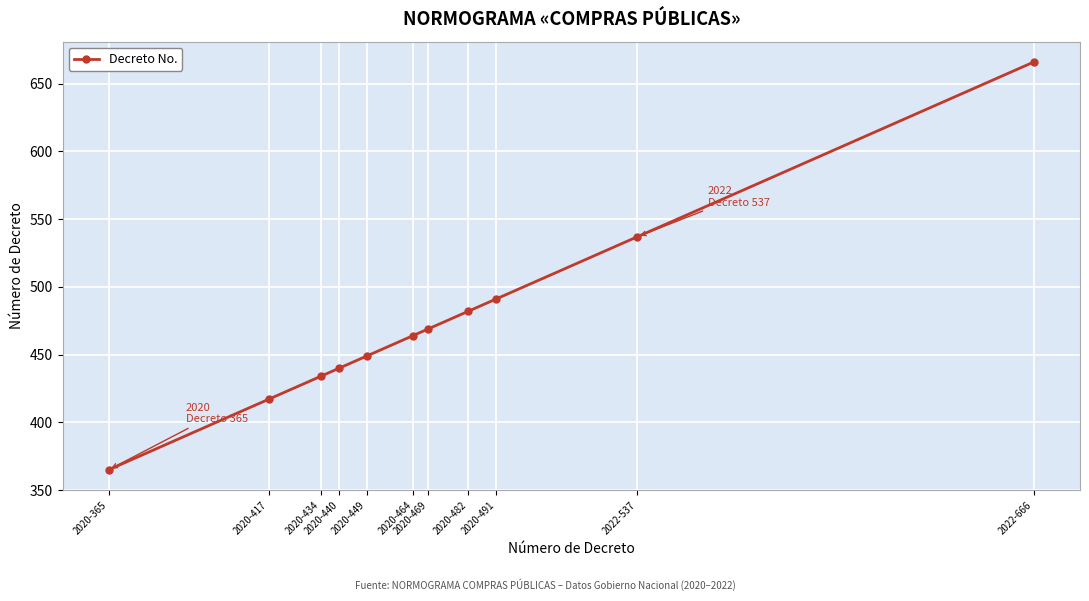

What is the label of the 10th point from the right?

2020-417